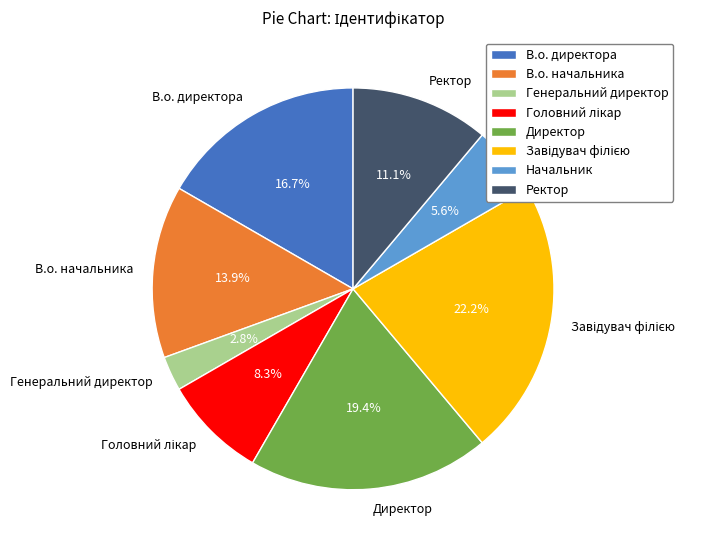

To the nearest percent, what portion does Директор represent?

19%